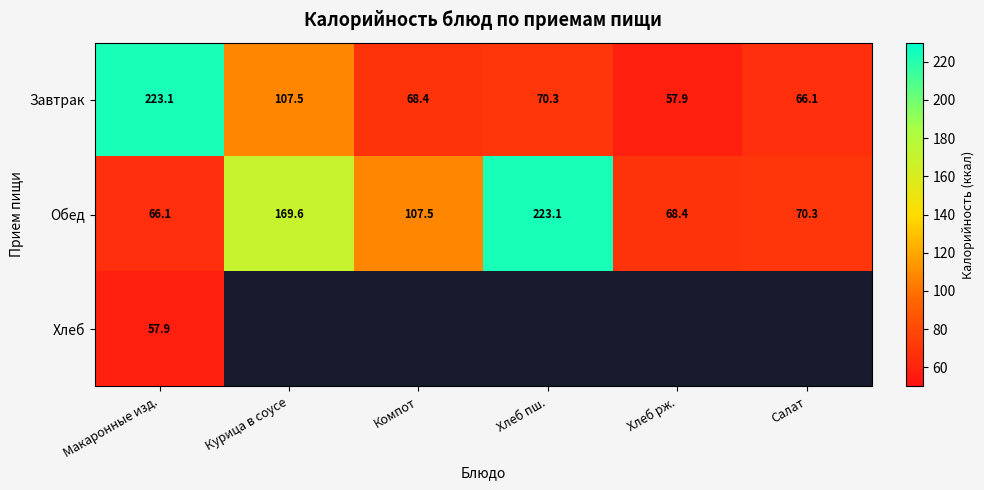

Is the value of Обед at Макаронные изд. greater than the value of Завтрак at Курица в соусе?

No